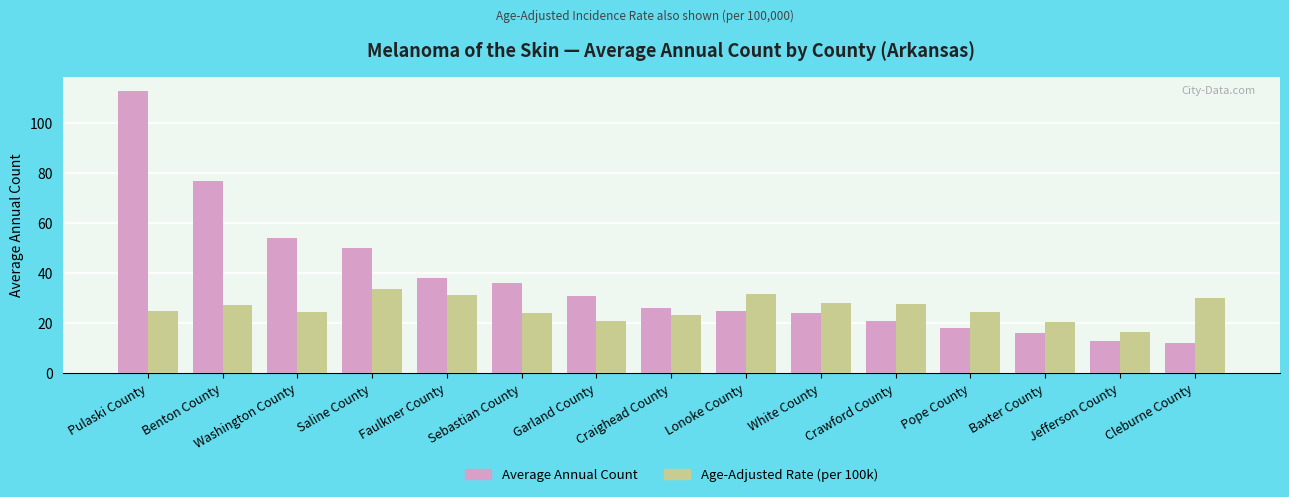

Which series has the largest range (max minus min)?

Average Annual Count